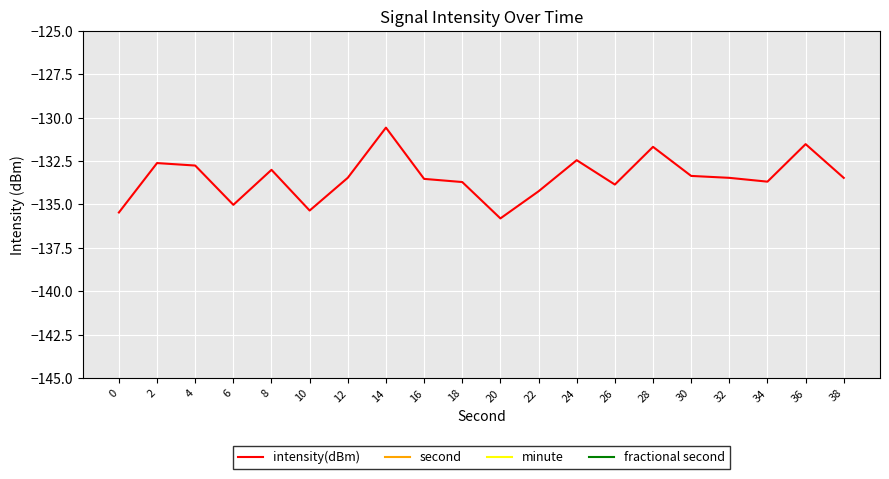

Rank the series by their maximum value, from highest to lowest.

second, minute, fractional second, intensity(dBm)